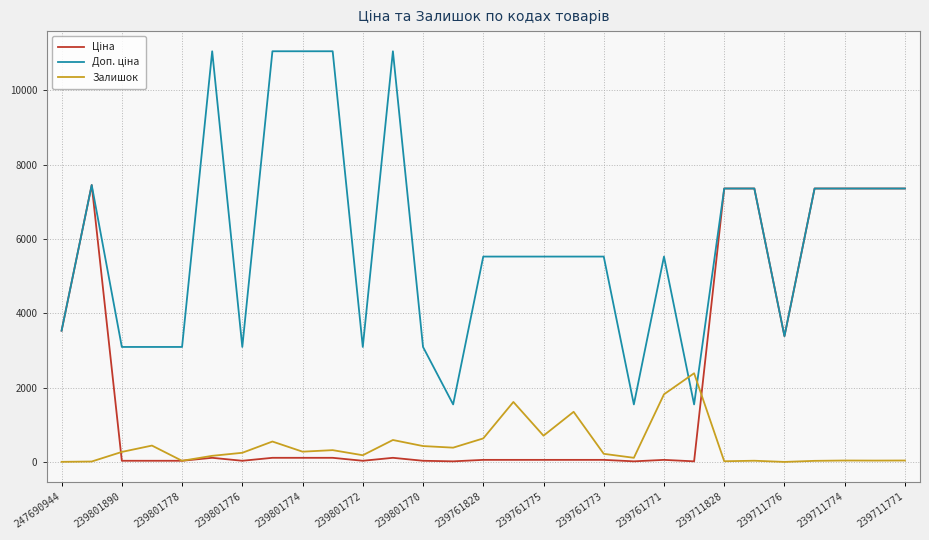

What is the maximum value shown in the chart?

11055.0